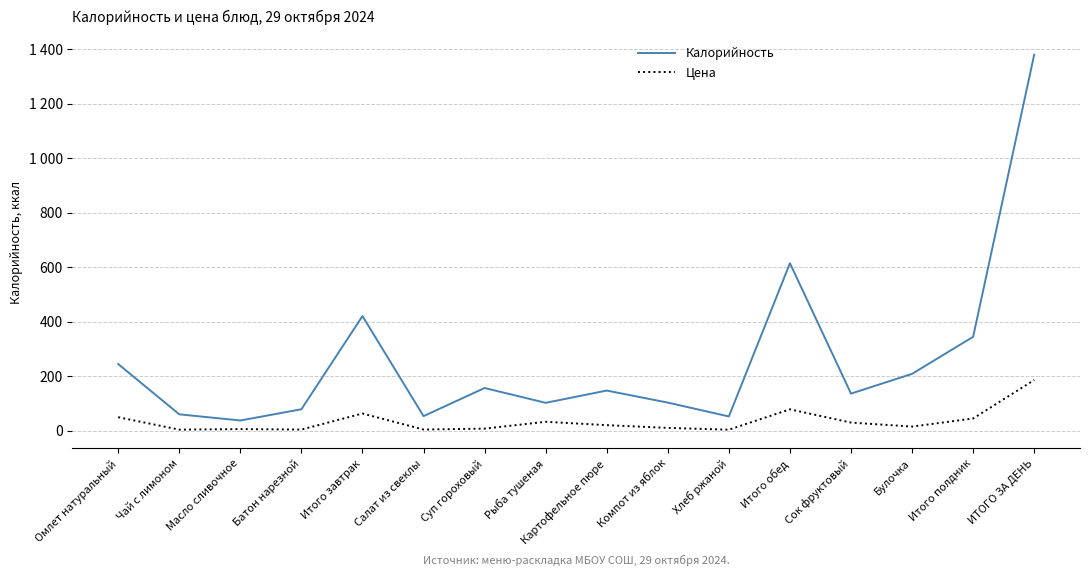

Between ИТОГО ЗА ДЕНЬ and Итого полдник, which is larger?

ИТОГО ЗА ДЕНЬ